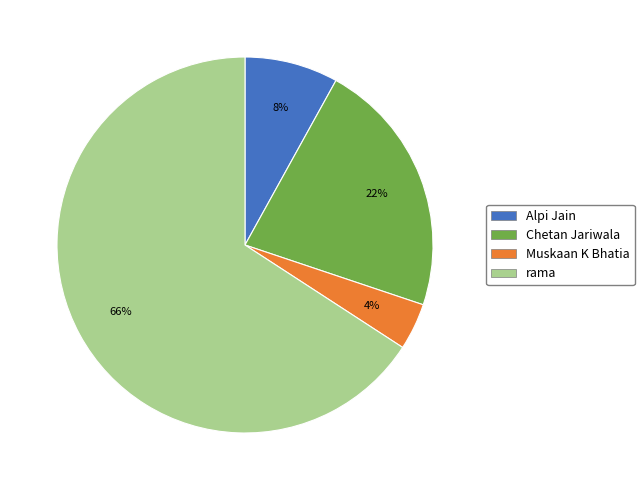

To the nearest percent, what is the combined percentage of Muskaan K Bhatia and Alpi Jain?

12%